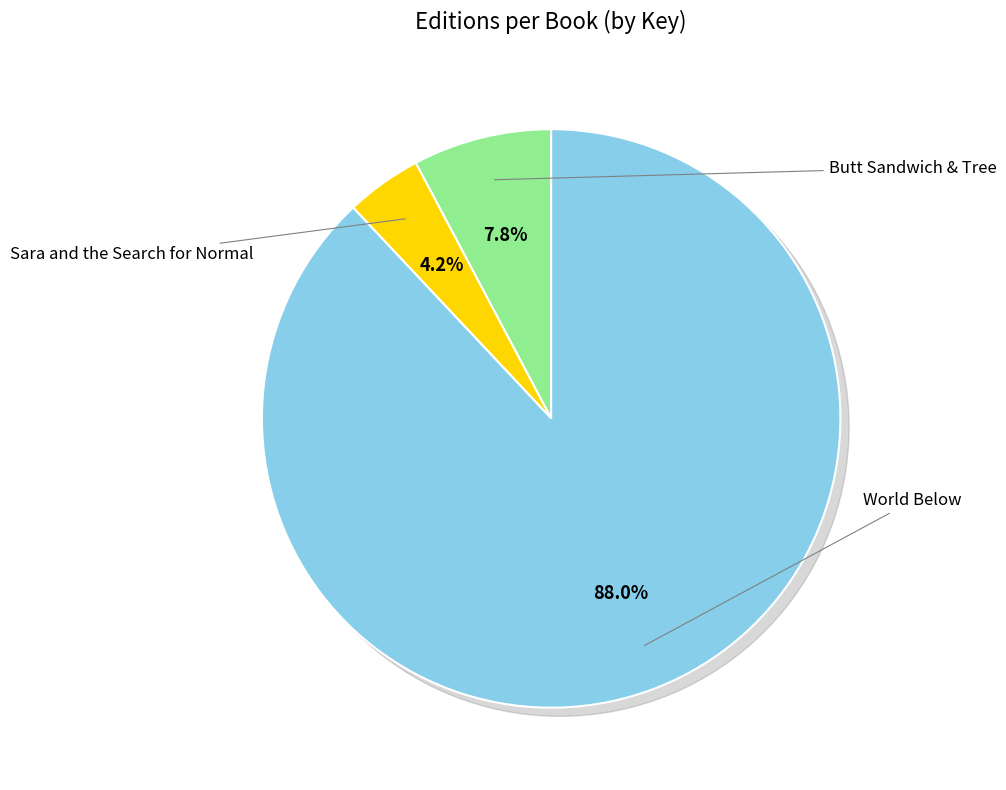

What is the majority slice?

World Below